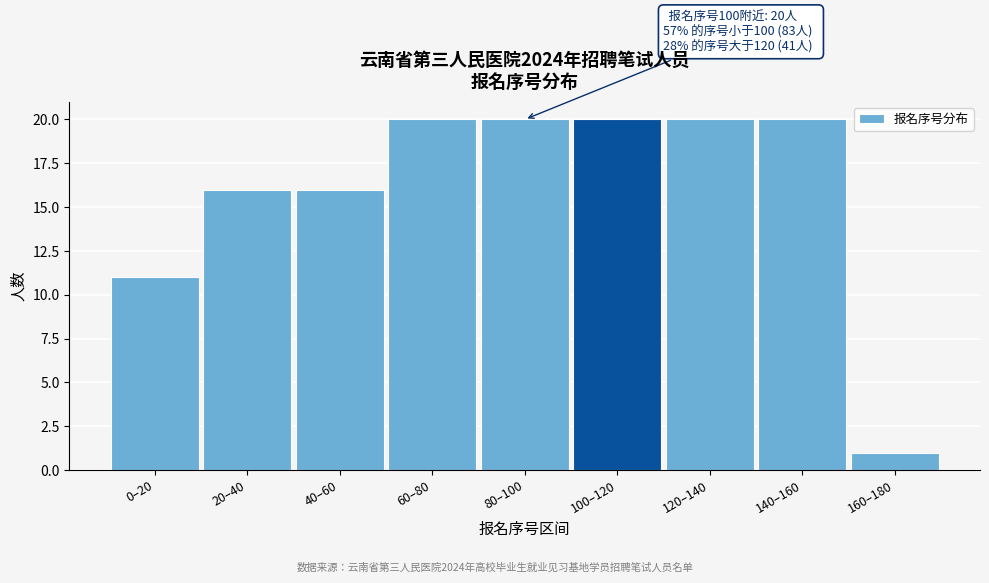

Reading left to right, what are all the values shown in this chart?

0–20=11	20–40=16	40–60=16	60–80=20	80–100=20	100–120=20	120–140=20	140–160=20	160–180=1